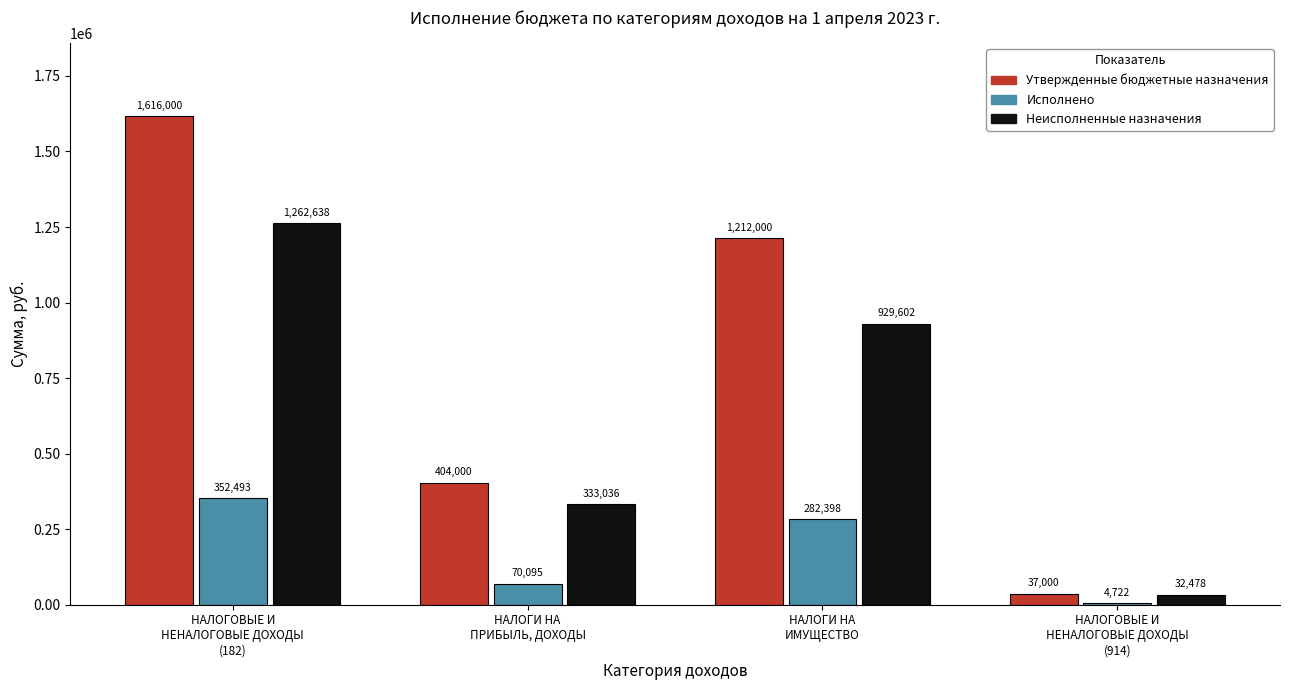

What is the highest value of the Неисполненные назначения series?

1262638.0